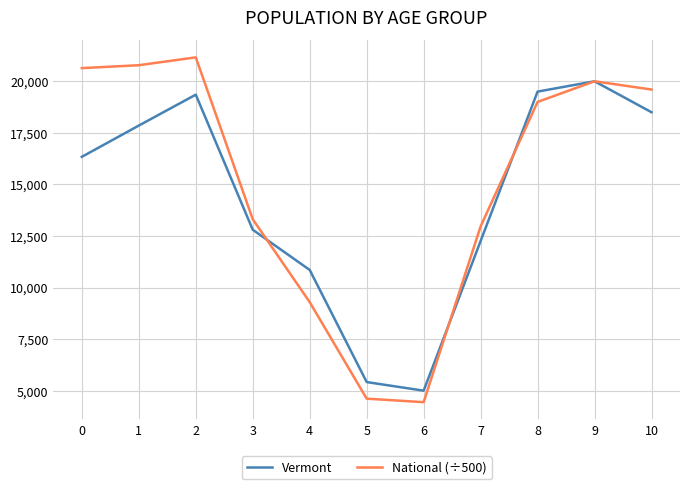

What is the greatest value displayed?

21159.7